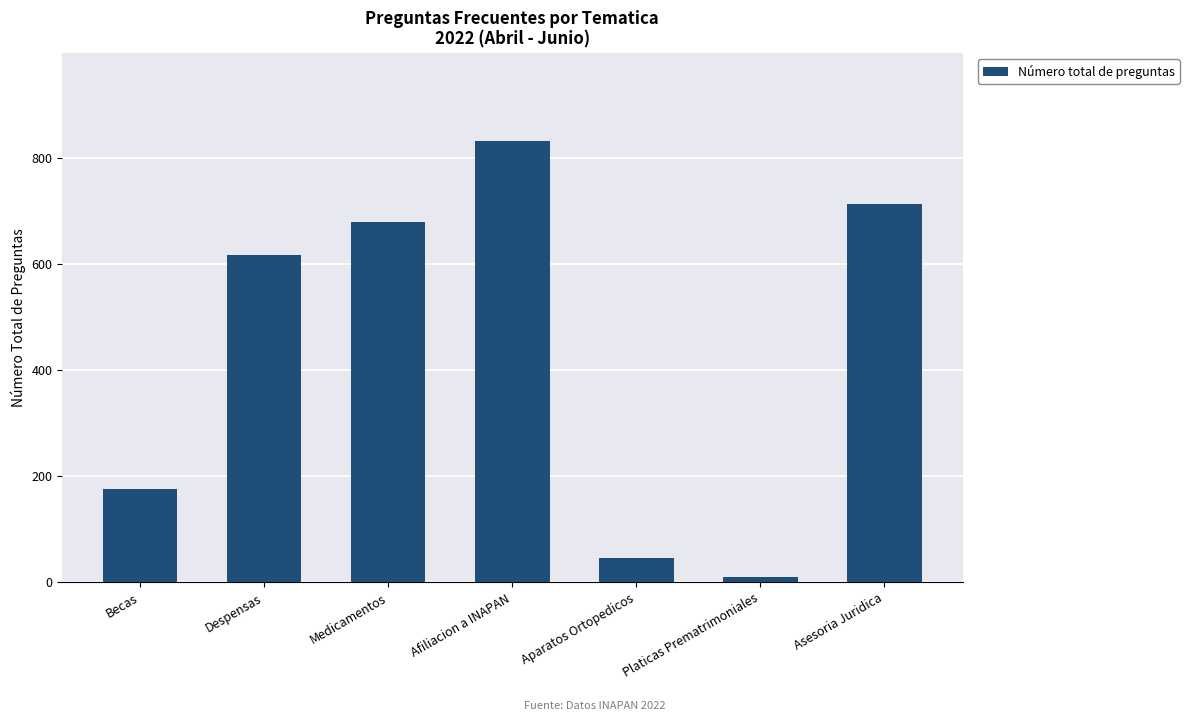

The value at Becas is 45. True or false?

False